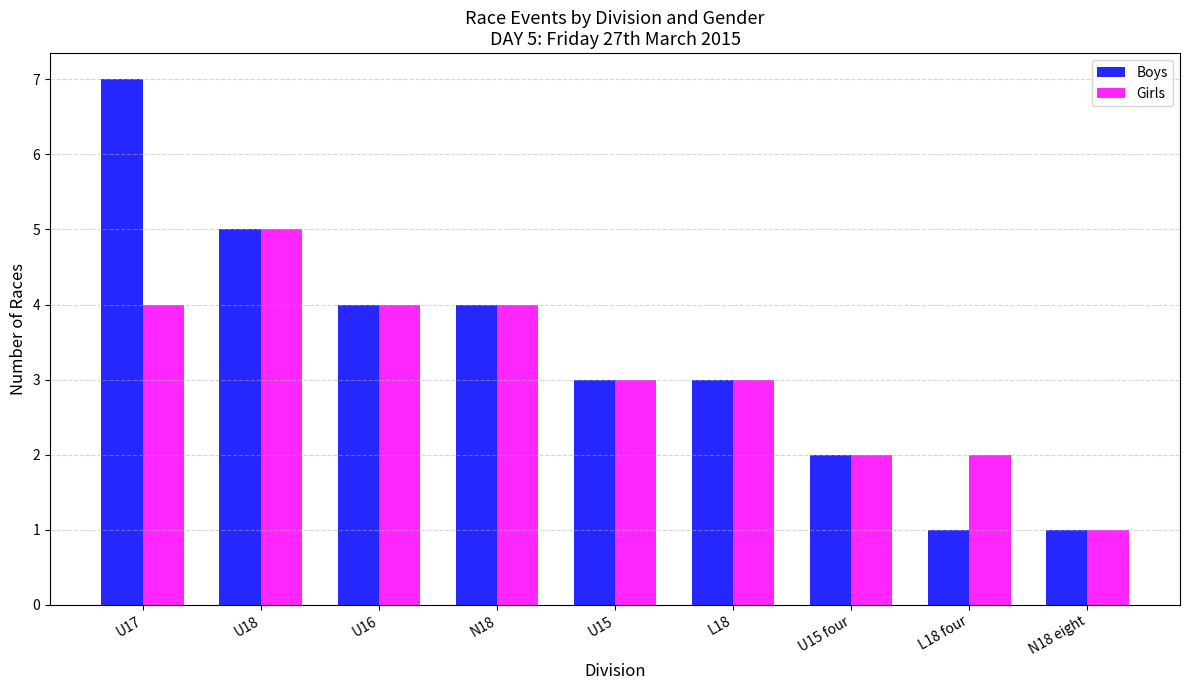

Reading left to right, what are all the values shown in this chart?

Boys: U17=7	U18=5	U16=4	N18=4	U15=3	L18=3	U15 four=2	L18 four=1	N18 eight=1
Girls: U17=4	U18=5	U16=4	N18=4	U15=3	L18=3	U15 four=2	L18 four=2	N18 eight=1